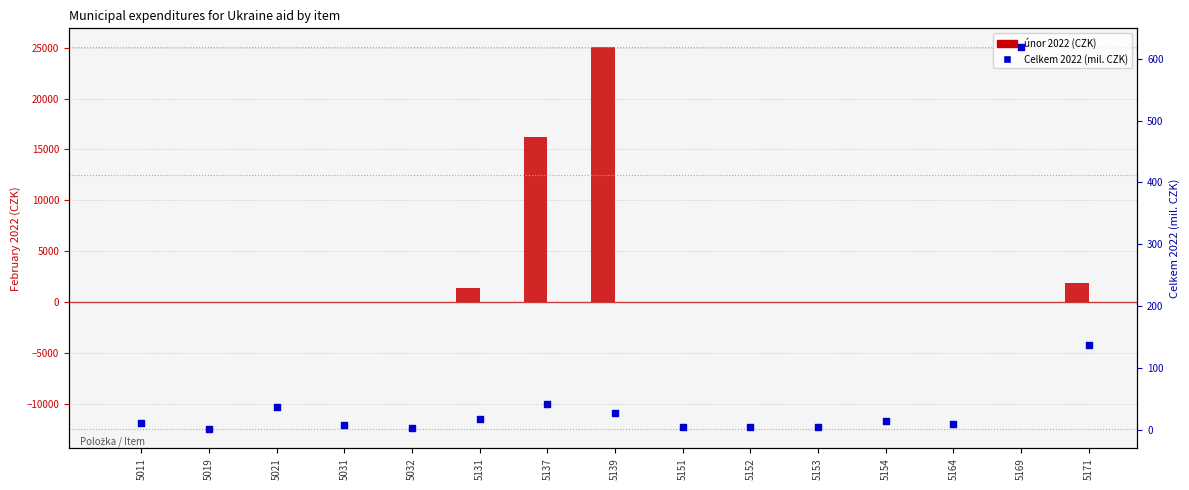

Which series has the largest total across all categories?

únor 2022 (CZK)